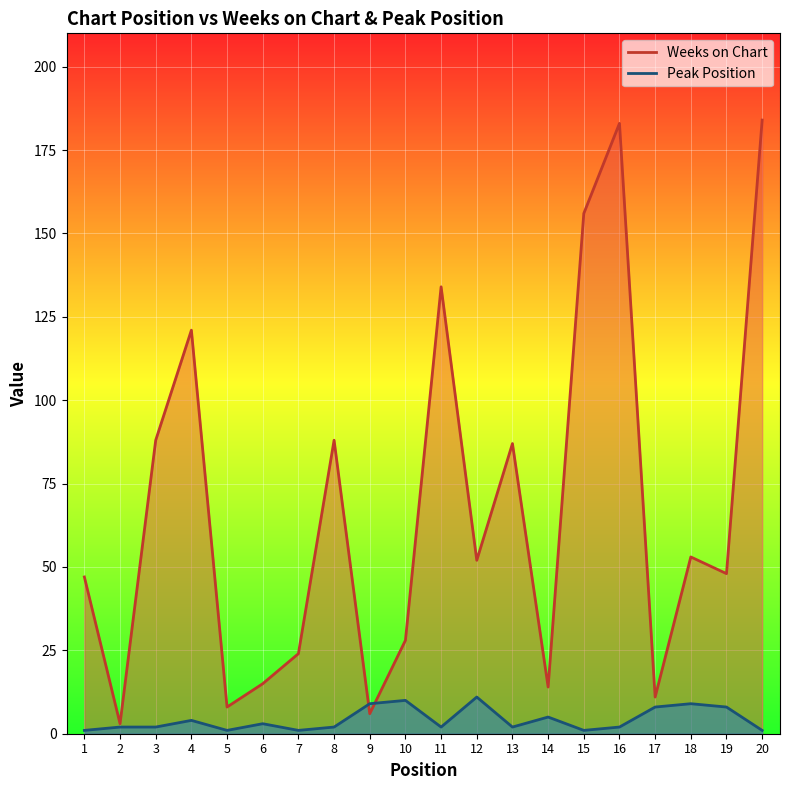

True or false: Weeks on Chart has a value of 6 at 9.

True